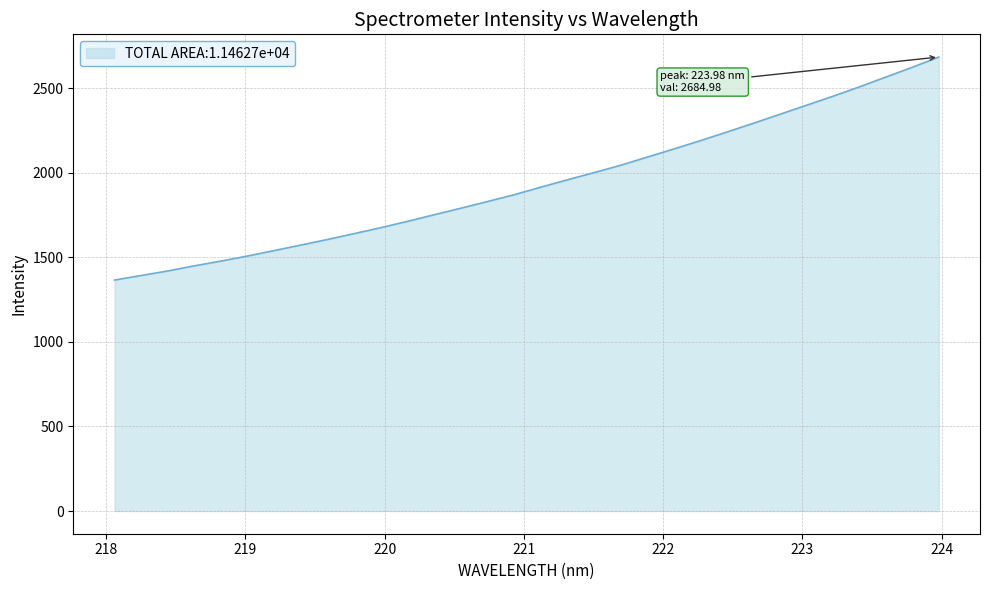

What is the maximum value shown in the chart?

2685.0